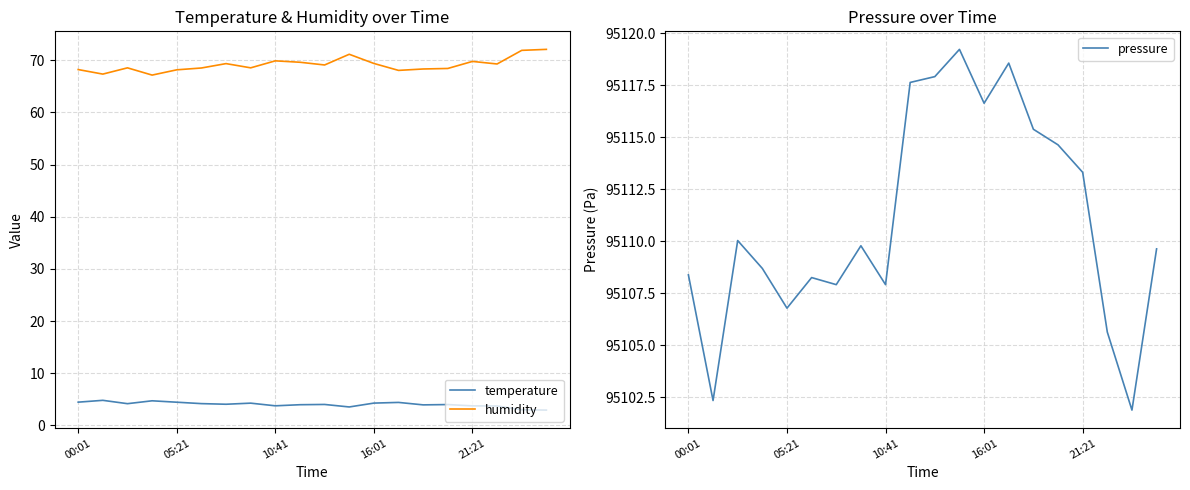

Is this an area chart (filled region under the line)?

No